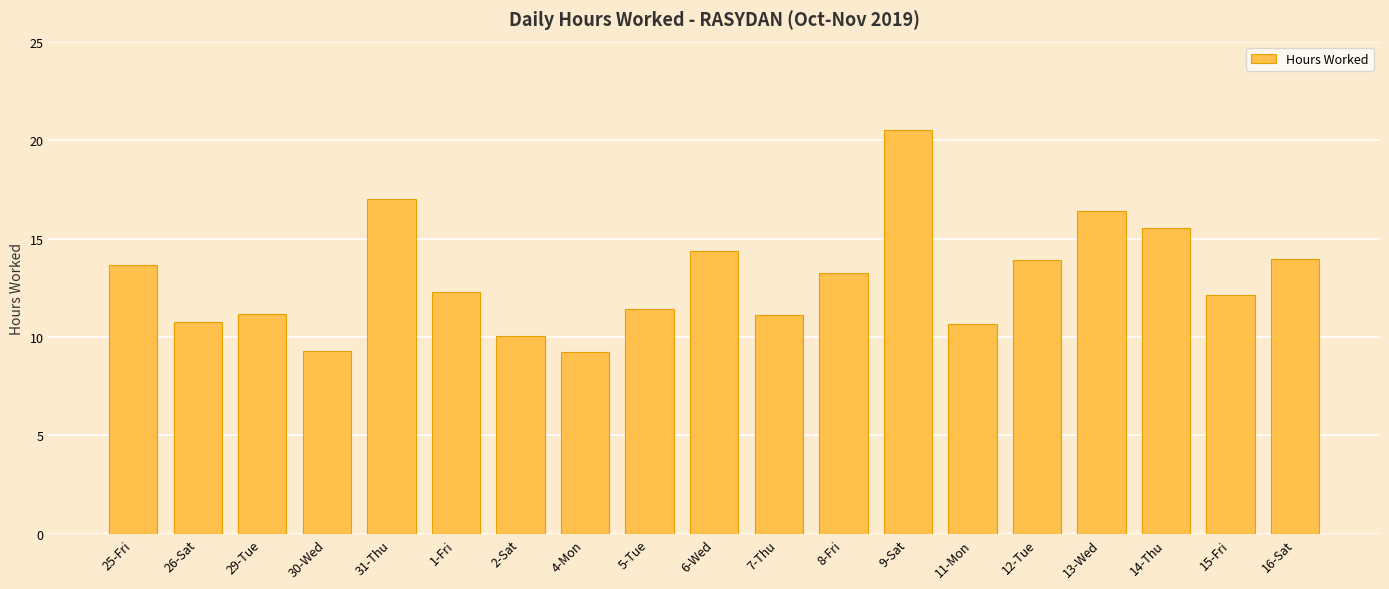

Which has a higher value, 29-Tue or 6-Wed?

6-Wed